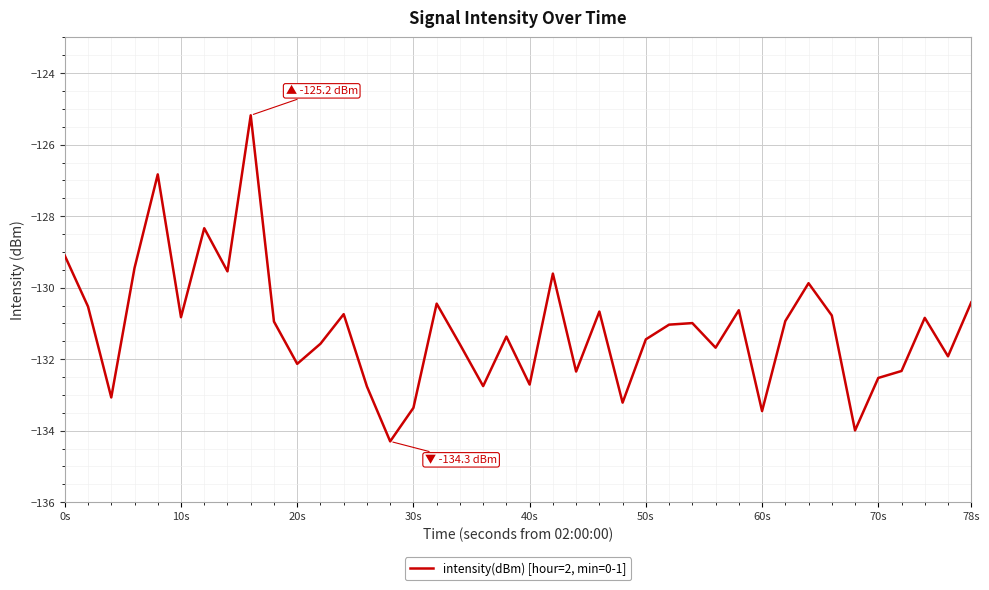

What is the greatest value displayed?

-125.2